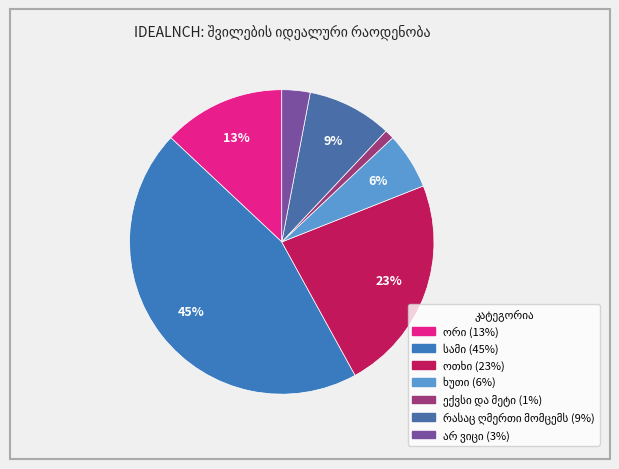

Which has a higher value, არ ვიცი or რასაც ღმერთი მომცემს?

რასაც ღმერთი მომცემს